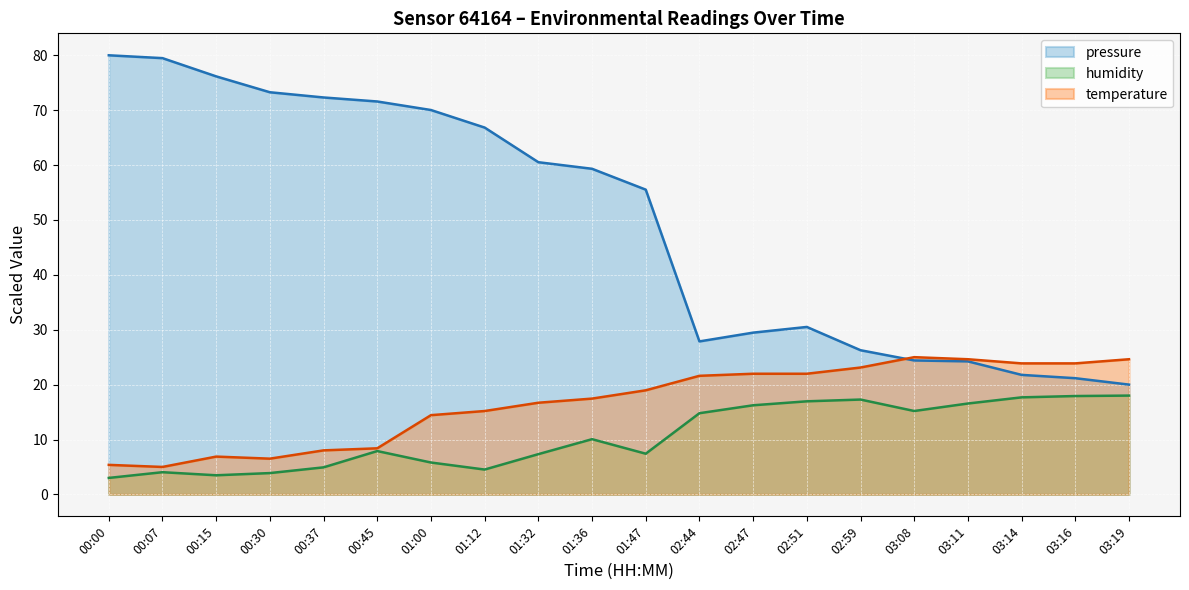

What are all the series names shown in the legend?

pressure, humidity, temperature